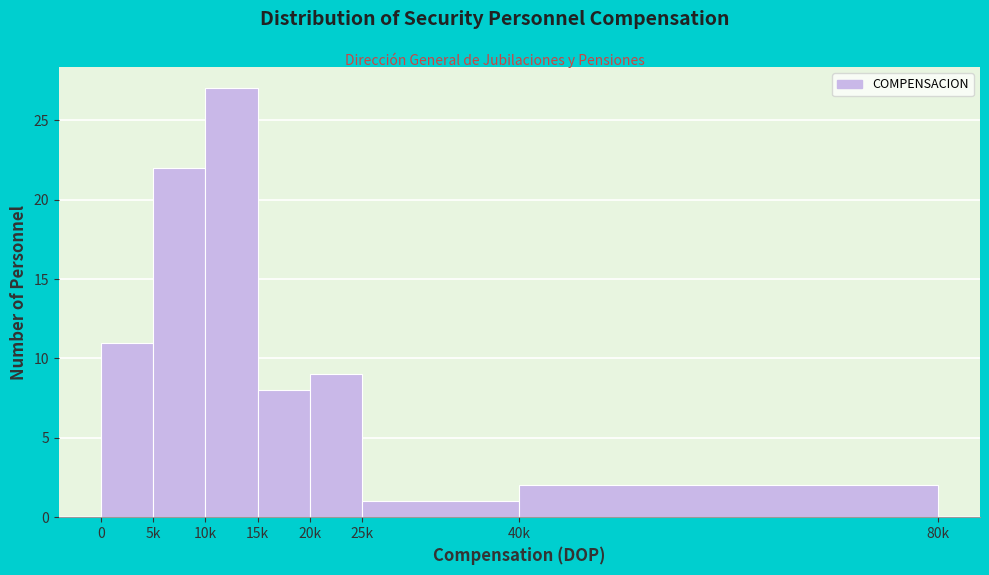

Reading left to right, transcribe all the data shown in this chart.

11	22	27	8	9	1	2